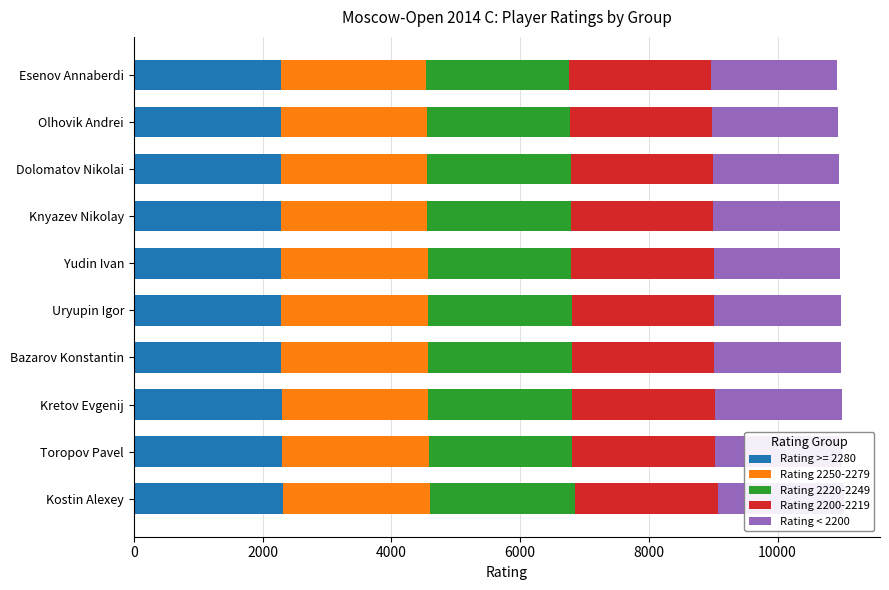

What is the greatest value displayed?

2283